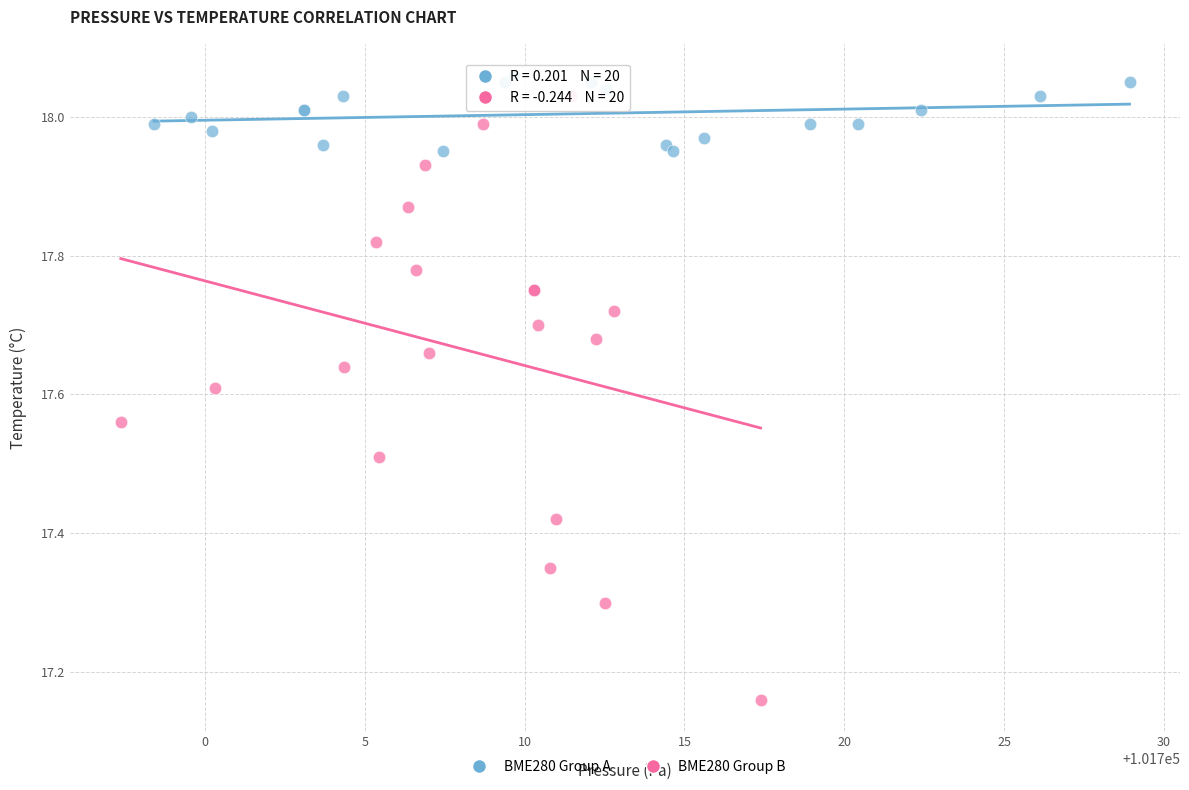

Which series has the widest spread of Y values?

BME280 Group B